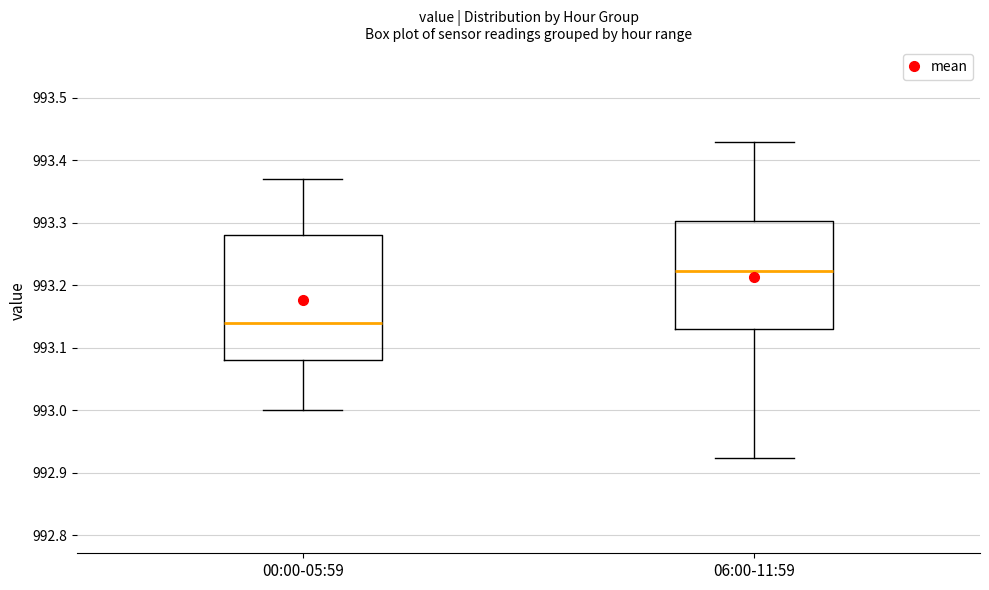

Where does the lower whisker of the box for 00:00-05:59 end on the y-axis? The values are not printed on the chart, so give them approximately, as read against the axis.

993.00